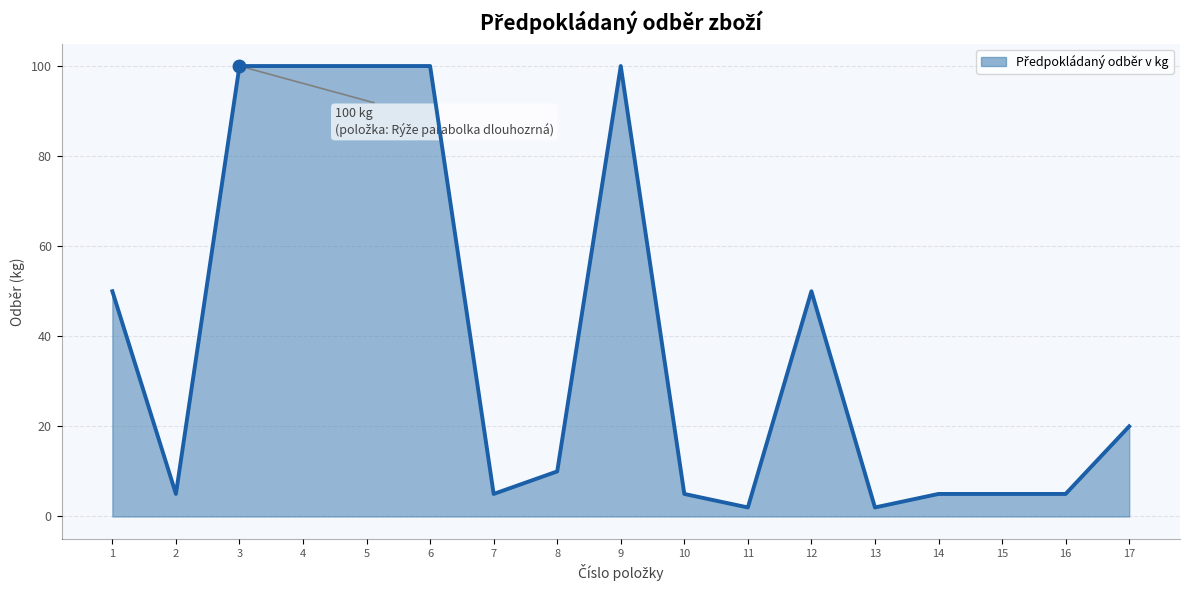

What is the sum of the values at 15 and 4?

105